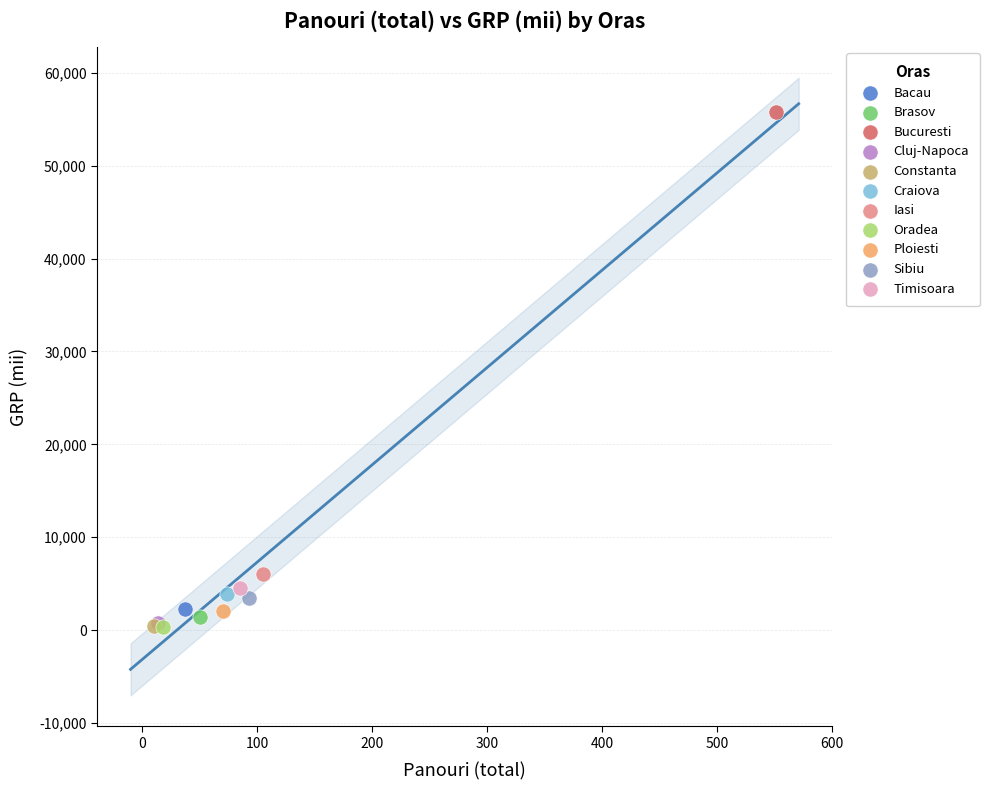

What are all the series names shown in the legend?

Bacau, Brasov, Bucuresti, Cluj-Napoca, Constanta, Craiova, Iasi, Oradea, Ploiesti, Sibiu, Timisoara